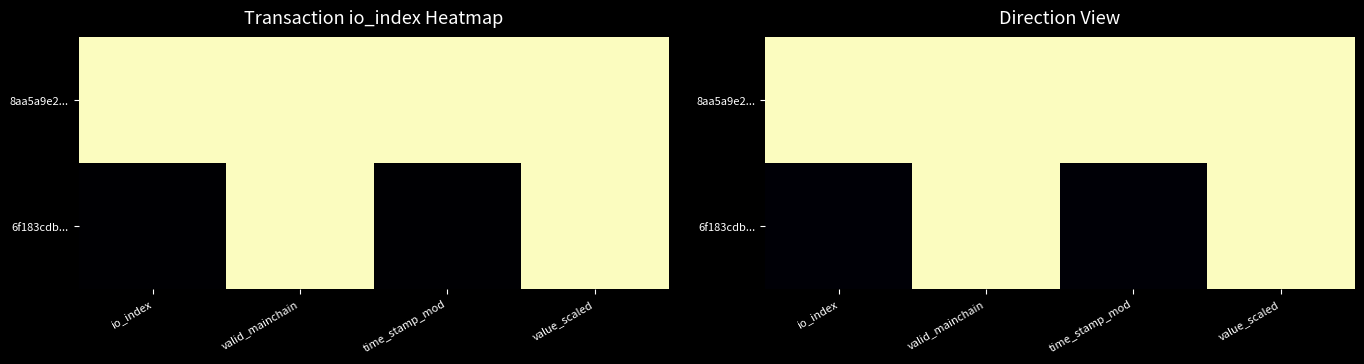

Which series changed the most between time_stamp_mod and value_scaled?

6f183cdb...